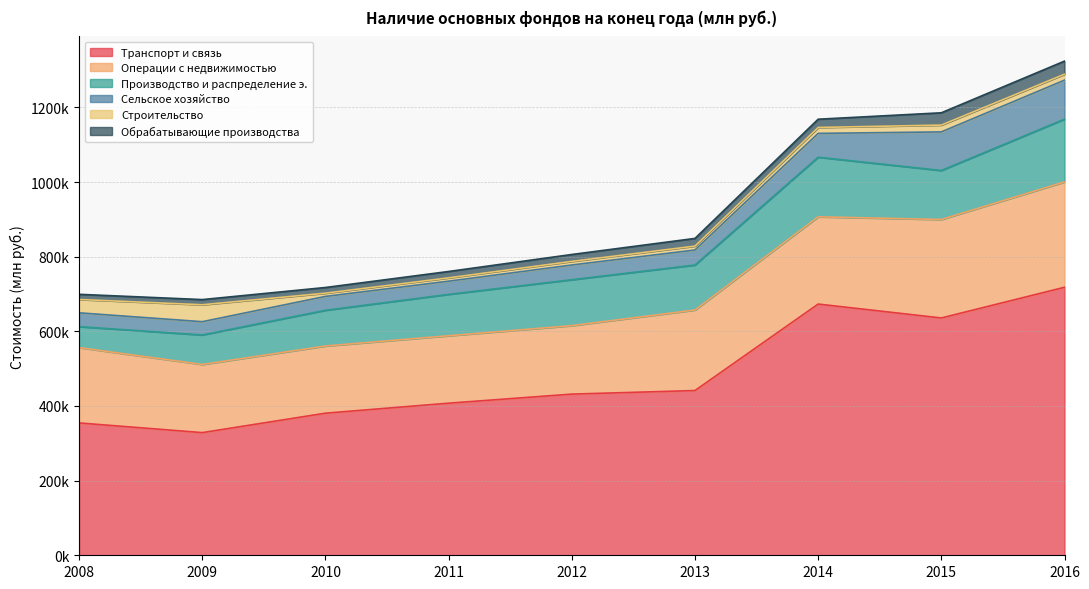

What is the sum of the Производство и распределение э. values at 2012 and 2010?

218795